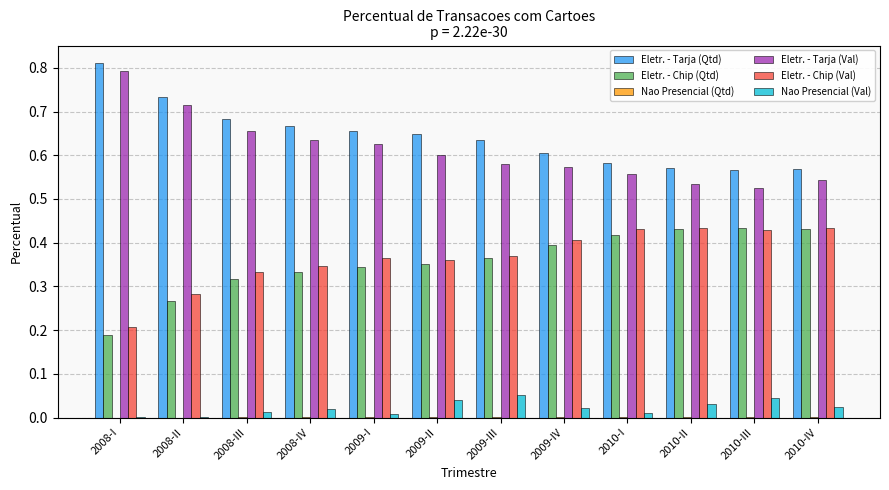

What is the total value across all series at 2009-III?

2.0